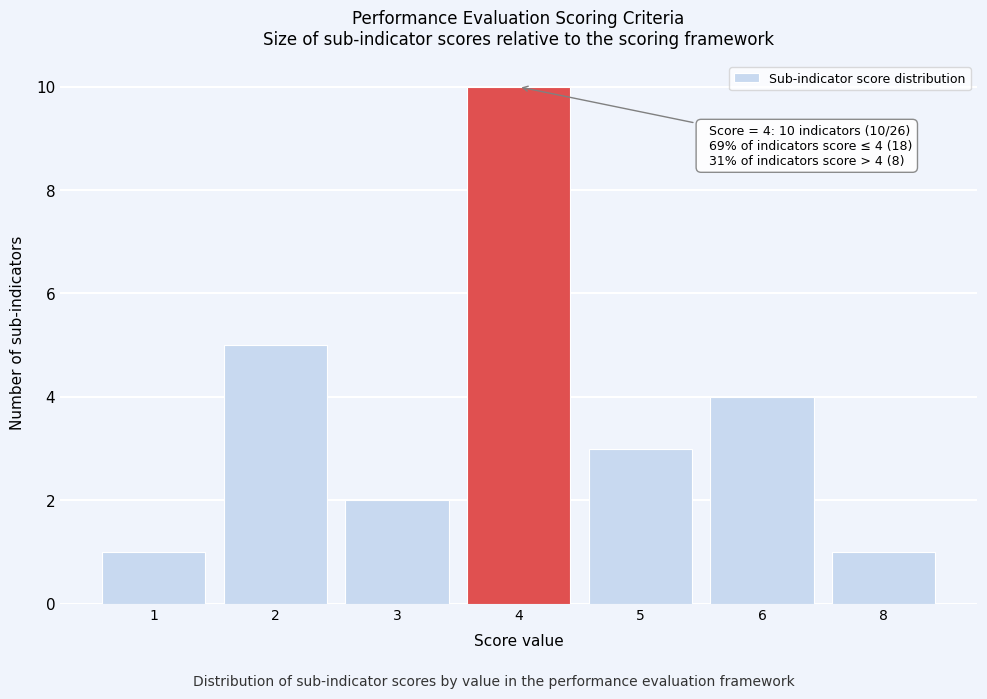

Reading right to left, list all the values displayed in this chart.

1	4	3	10	2	5	1